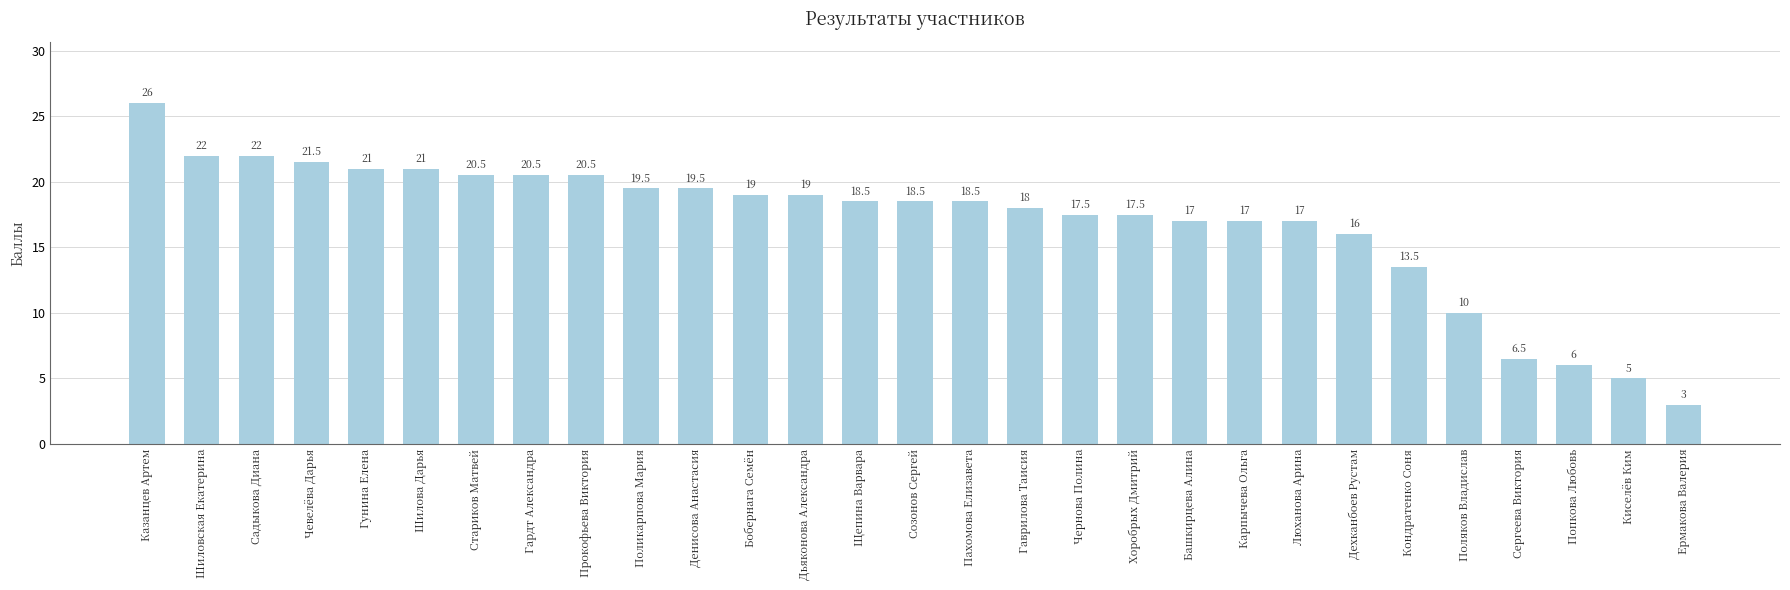

Read the value at Гаврилова Таисия.

18.0